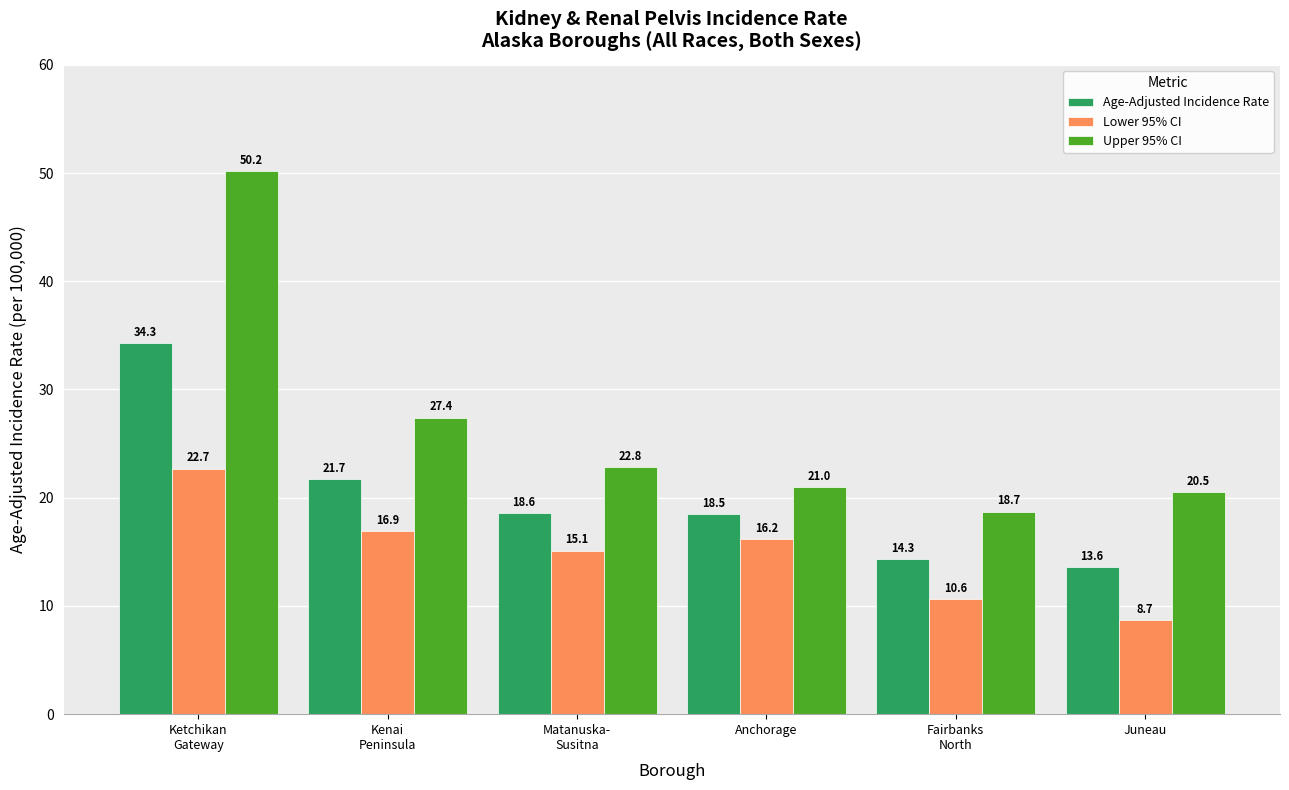

Which category has the lowest value across all series?

Juneau